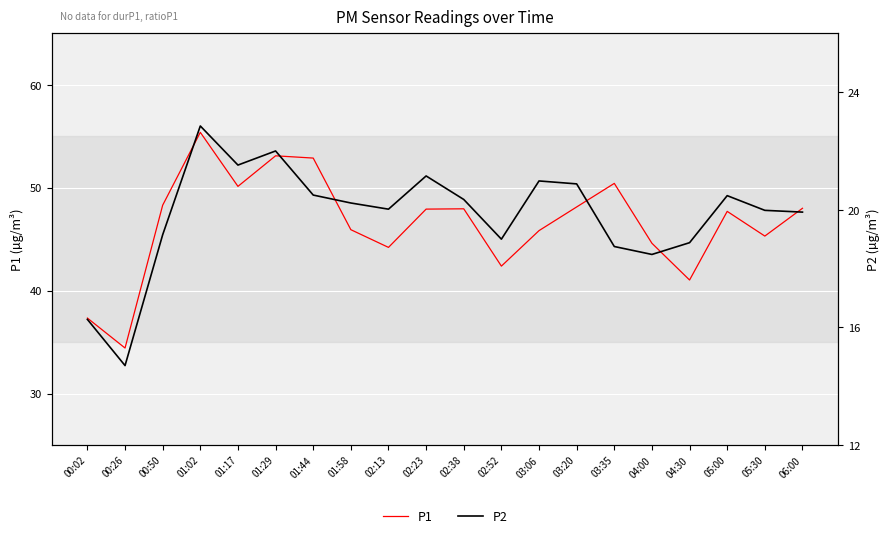

In P2, how many points are higher than both neighbors (excluding endpoints)?

5